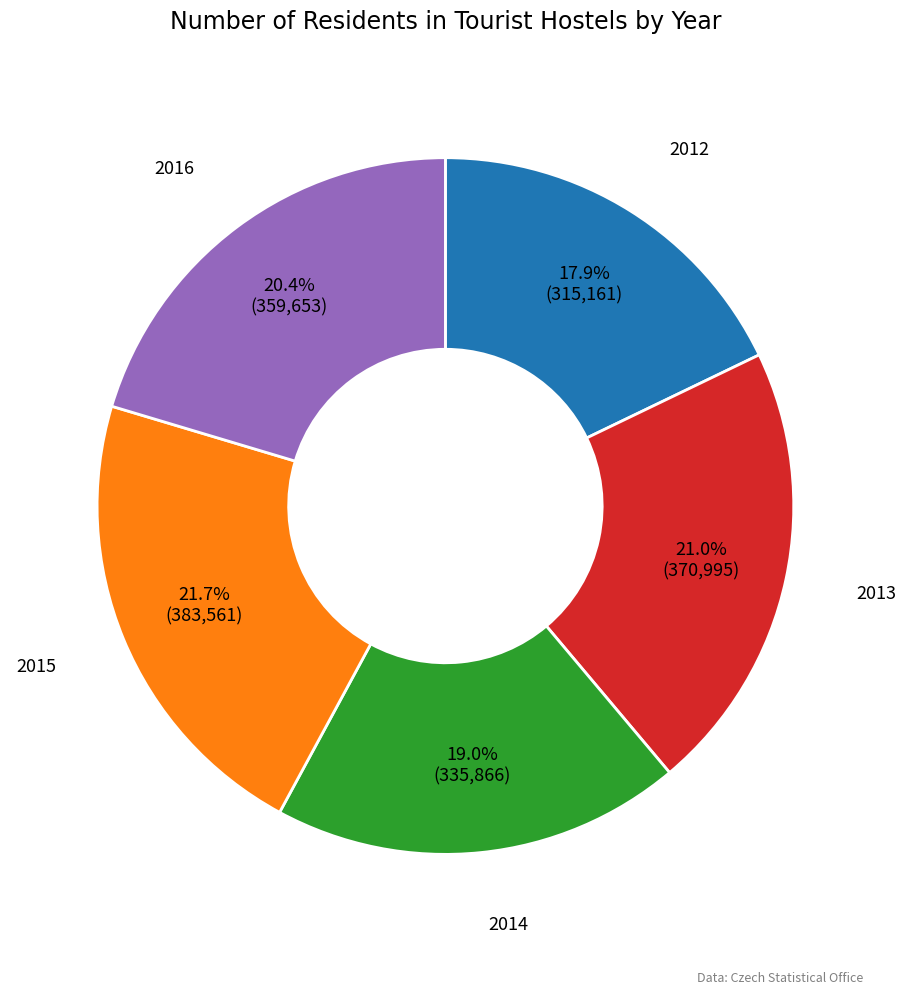

Which slice is the smallest?

2012